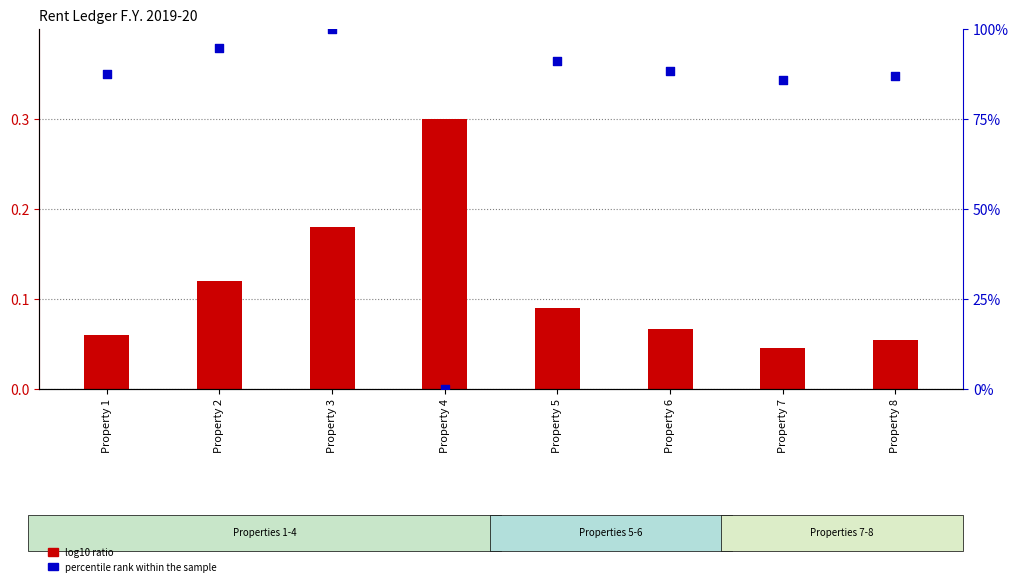

Which series has the widest spread of Y values?

percentile rank within the sample